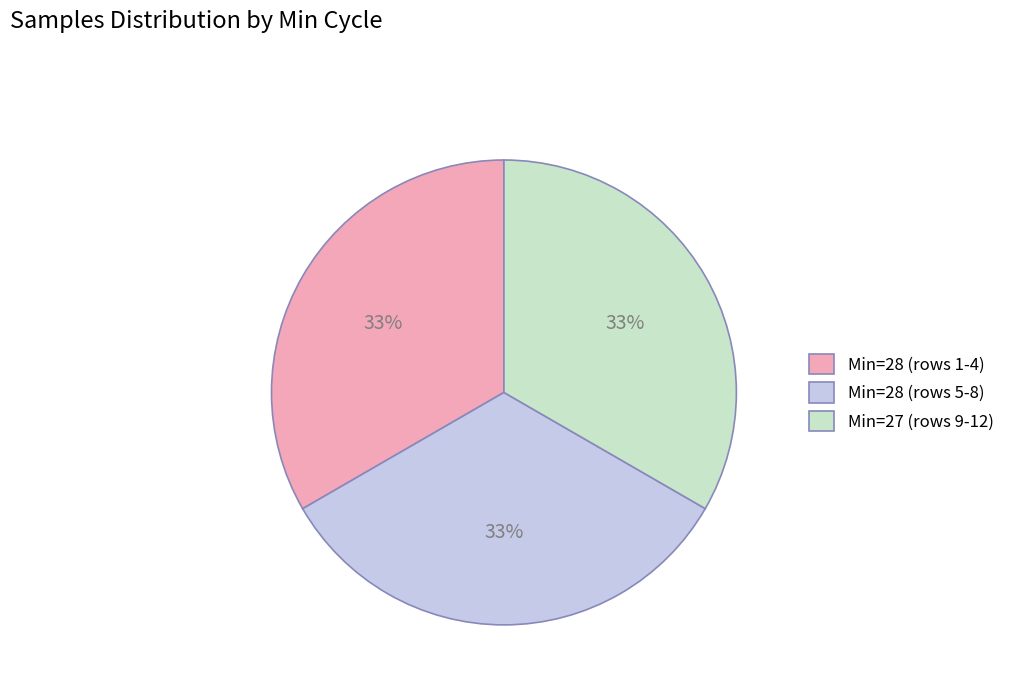

To the nearest percent, what percentage of the pie is Min=28 (rows 5-8)?

33%